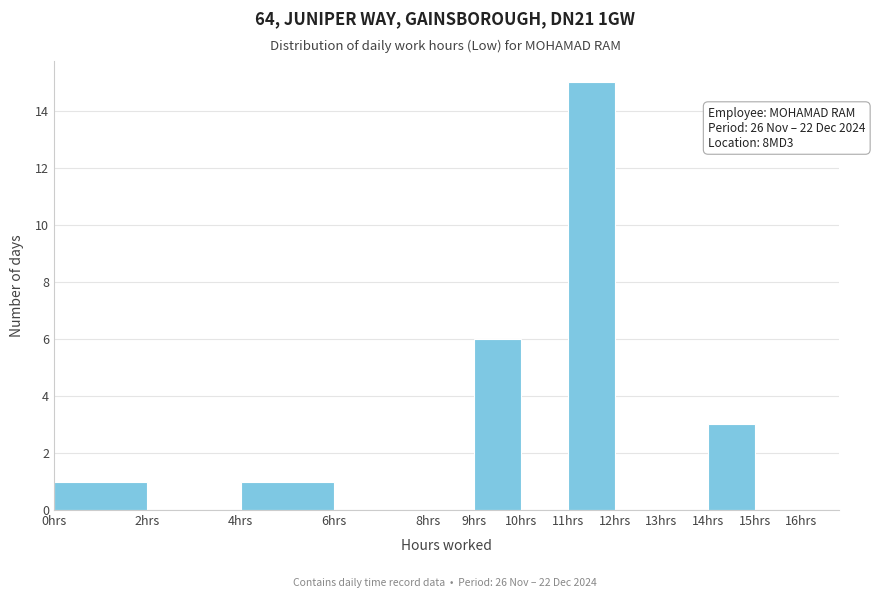

Which range on the x-axis has the tallest bar?

11 to 12